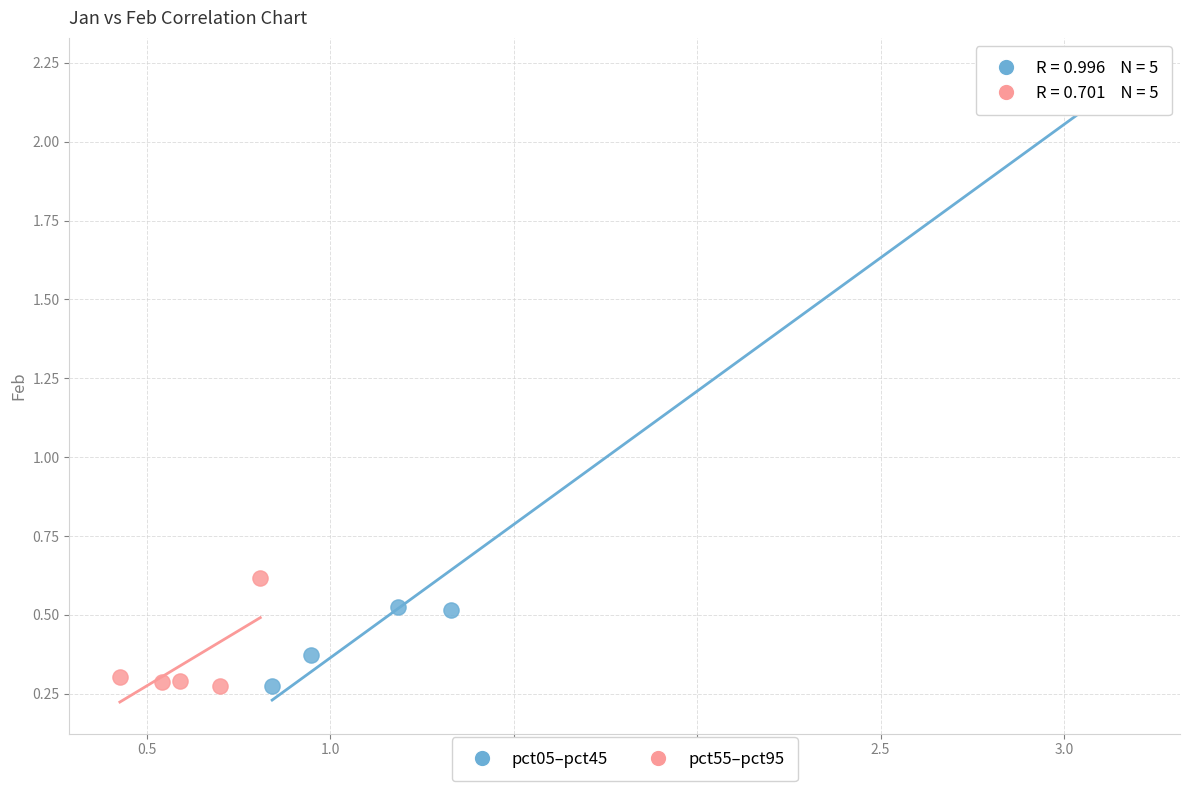

What are all the series names shown in the legend?

pct05–pct45, pct55–pct95